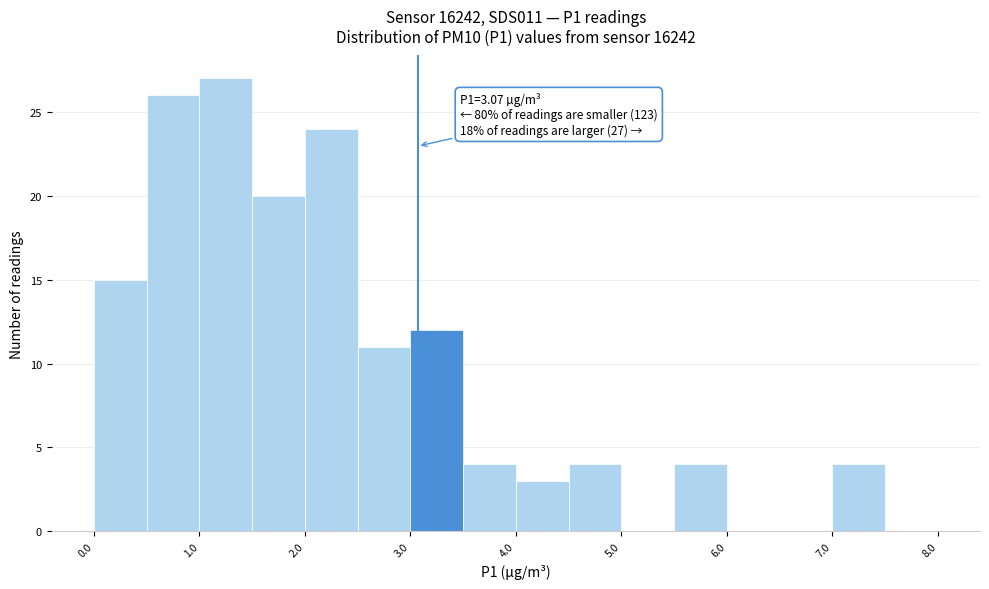

Which range on the x-axis has the tallest bar?

1.0 to 1.5